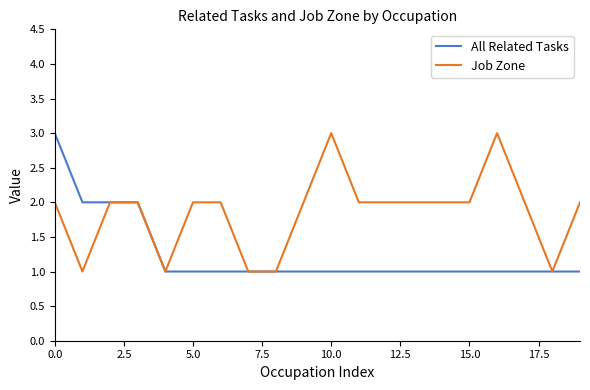

What is the highest value of the All Related Tasks series?

3